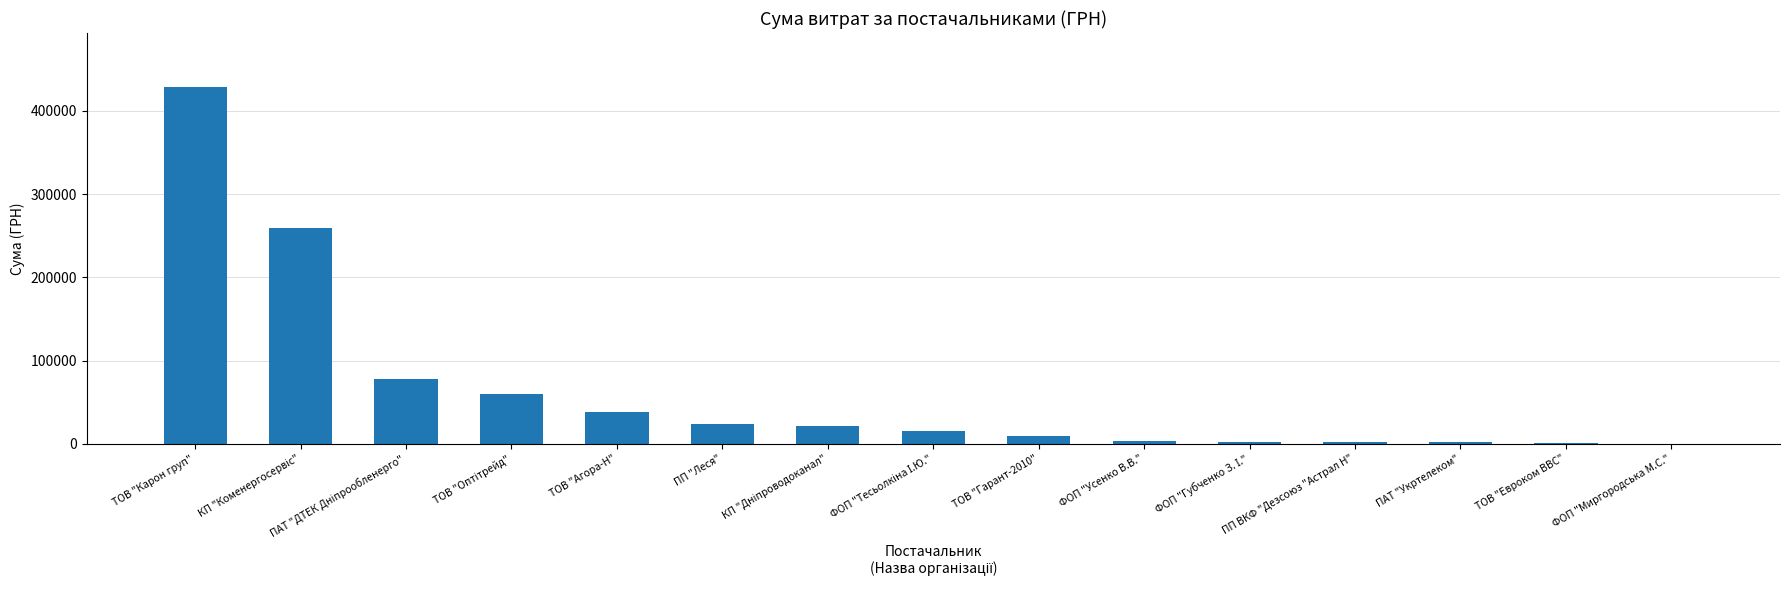

True or false: the data shows 429254.7 at ТОВ "Карон груп".

True